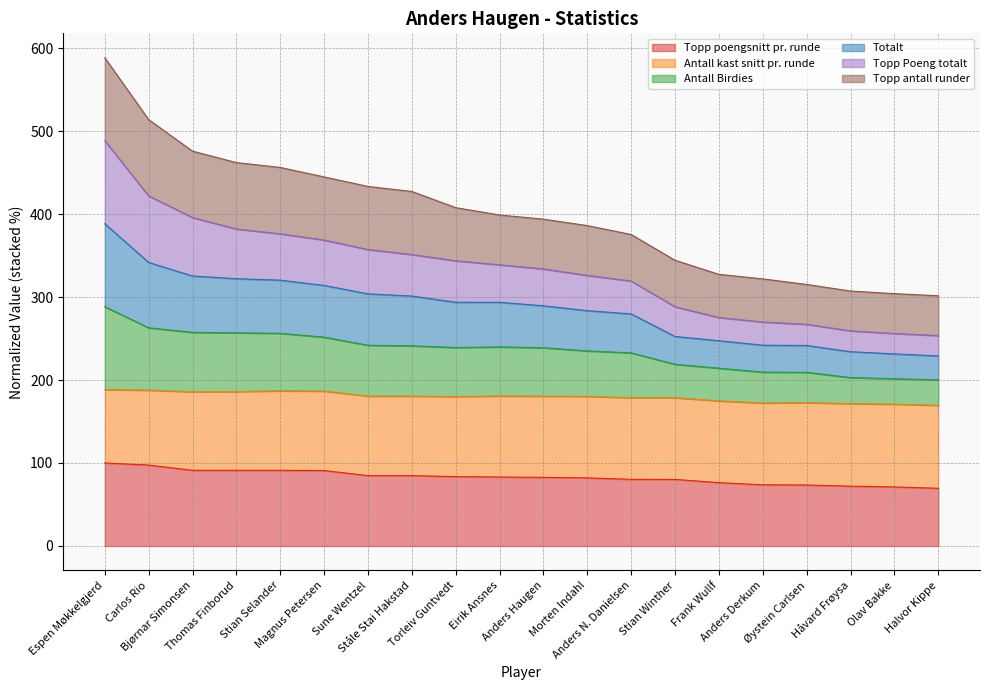

True or false: Topp poengsnitt pr. runde and Totalt intersect in this chart.

False